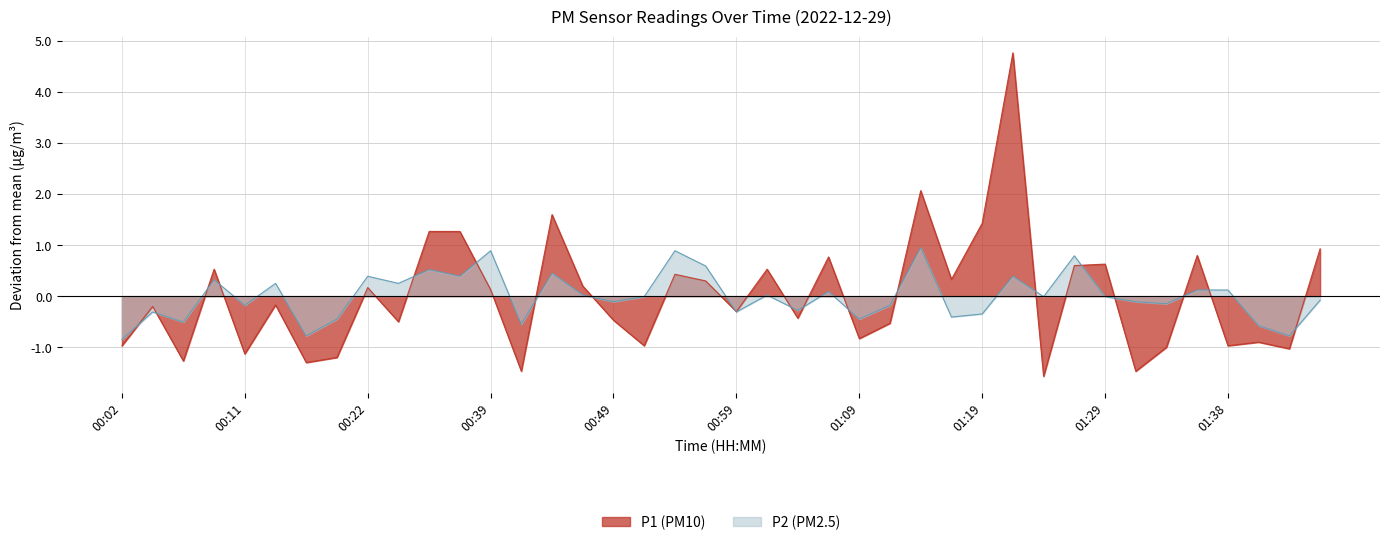

Is it true that P2 equals 0.4 at 00:22?

True